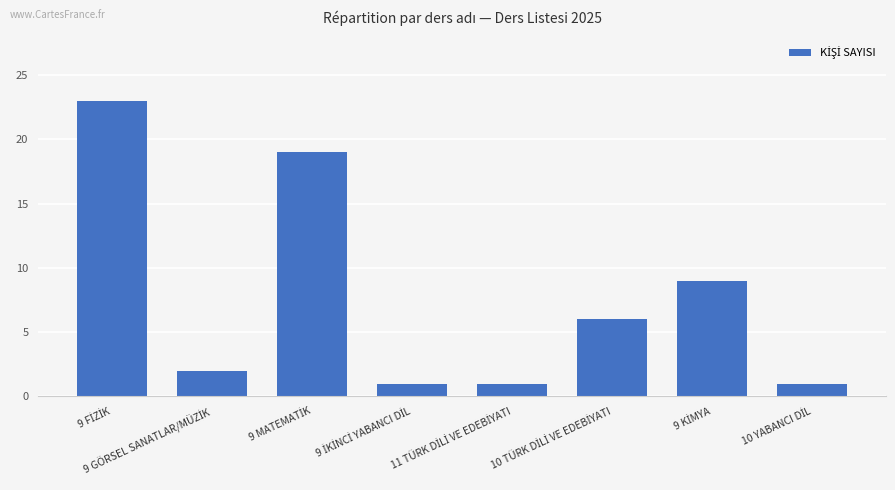

Are the bars horizontal?

No